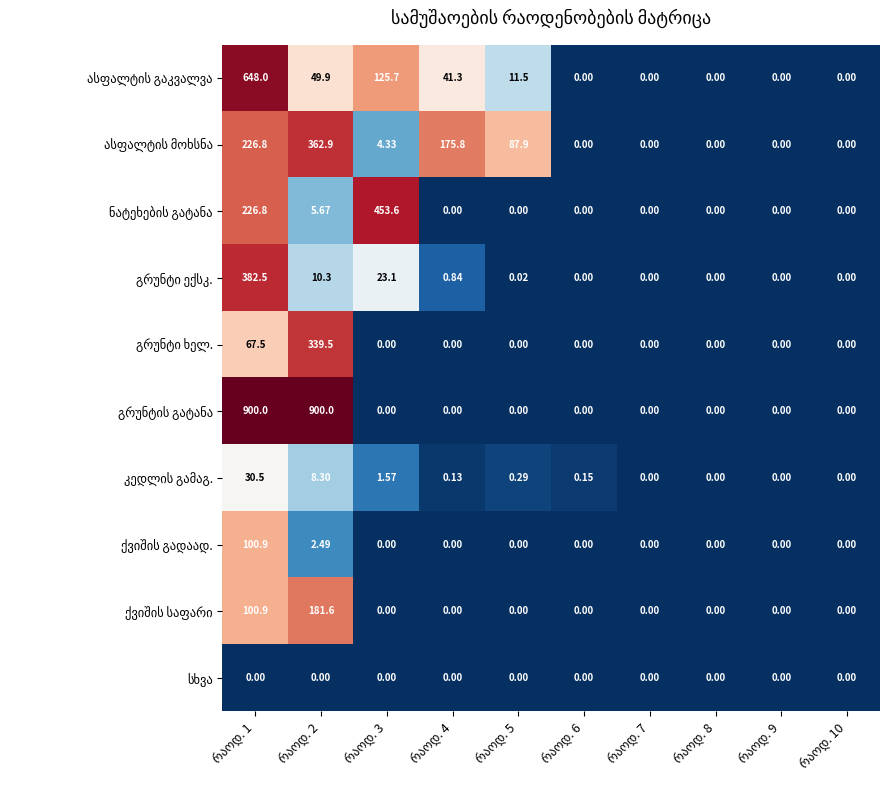

How many series are shown in this chart?

10